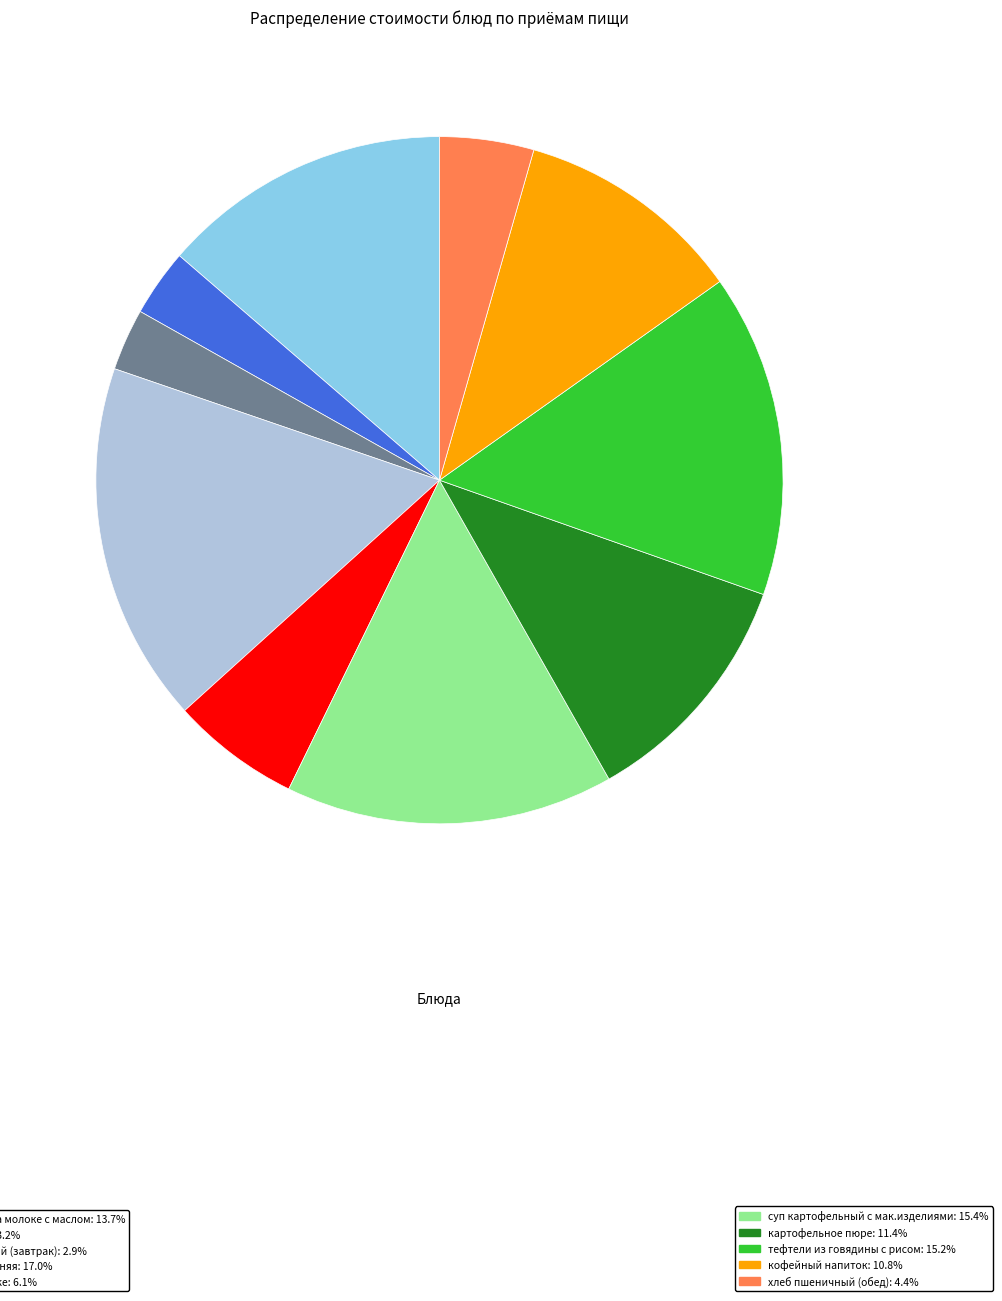

Does any single category account for the majority?

No